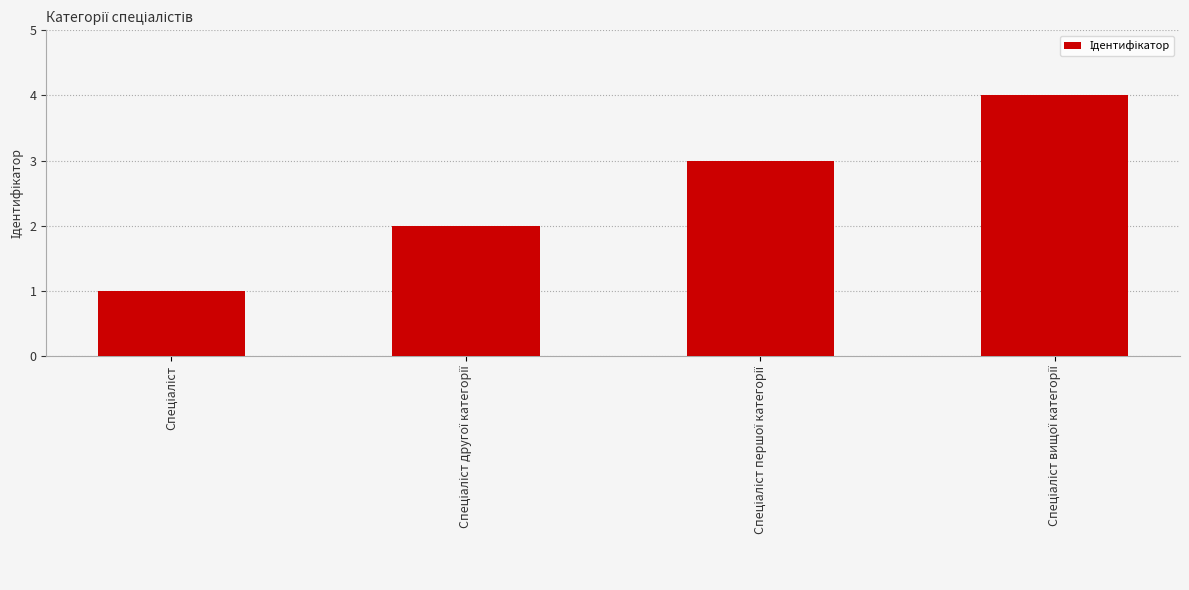

How many bars are there in total?

4